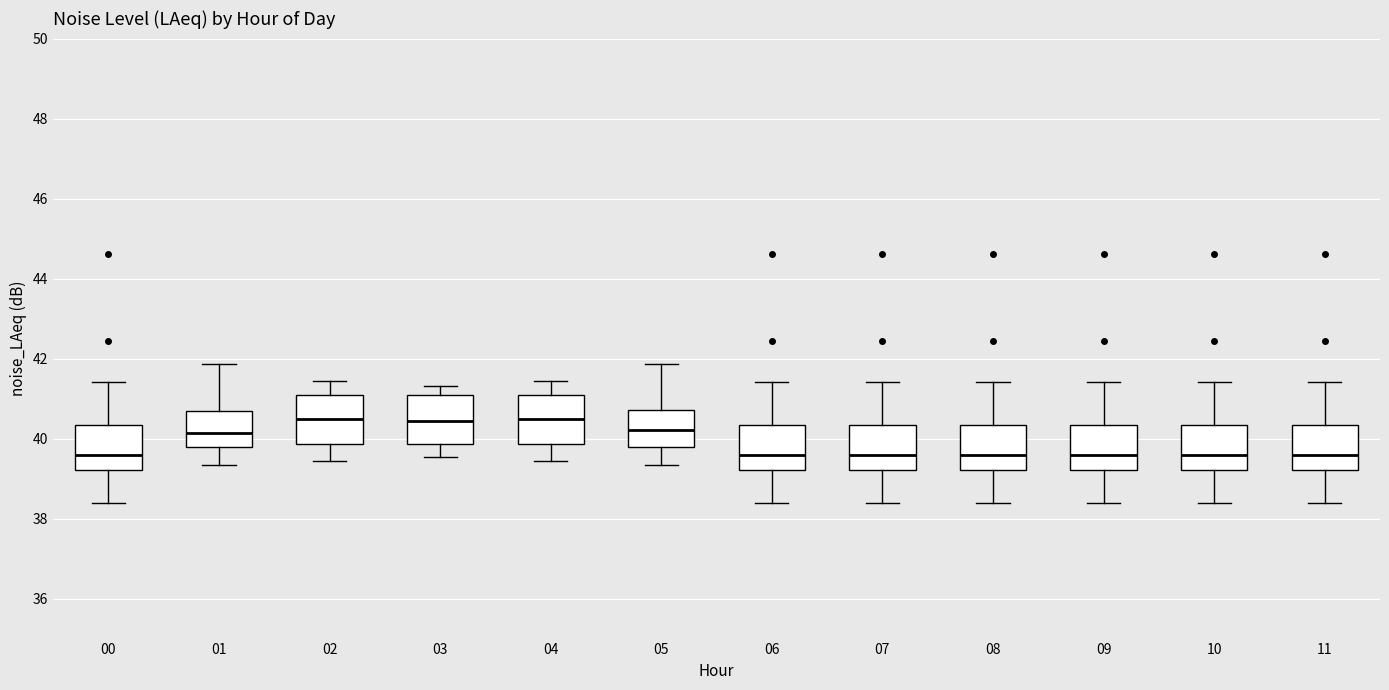

Reading left to right, transcribe this box plot: for each box, give where its median line is, the range the box spans, and where its two whiskers end, as read against the y-axis. The values are not printed on the chart, so give them approximately, as read against the axis.

00: median 39.6, box 39.2 to 40.4, whiskers 38.4 to 41.4
01: median 40.2, box 39.8 to 40.6, whiskers 39.4 to 41.8
02: median 40.4, box 39.8 to 41.0, whiskers 39.4 to 41.4
03: median 40.4, box 39.8 to 41.0, whiskers 39.6 to 41.4
04: median 40.4, box 39.8 to 41.0, whiskers 39.4 to 41.4
05: median 40.2, box 39.8 to 40.8, whiskers 39.4 to 41.8
06: median 39.6, box 39.2 to 40.4, whiskers 38.4 to 41.4
07: median 39.6, box 39.2 to 40.4, whiskers 38.4 to 41.4
08: median 39.6, box 39.2 to 40.4, whiskers 38.4 to 41.4
09: median 39.6, box 39.2 to 40.4, whiskers 38.4 to 41.4
10: median 39.6, box 39.2 to 40.4, whiskers 38.4 to 41.4
11: median 39.6, box 39.2 to 40.4, whiskers 38.4 to 41.4